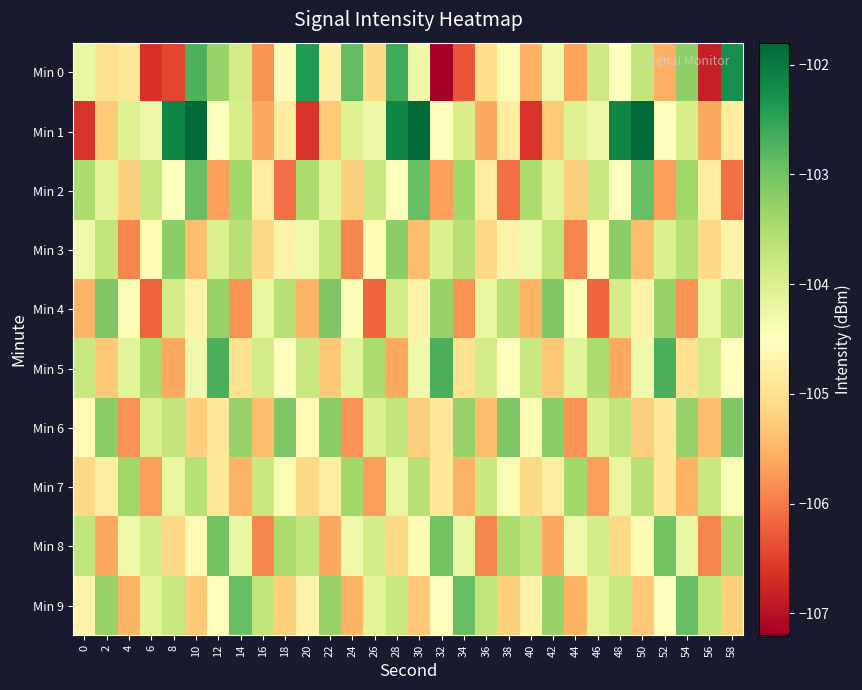

What is the smallest value displayed?

-107.2